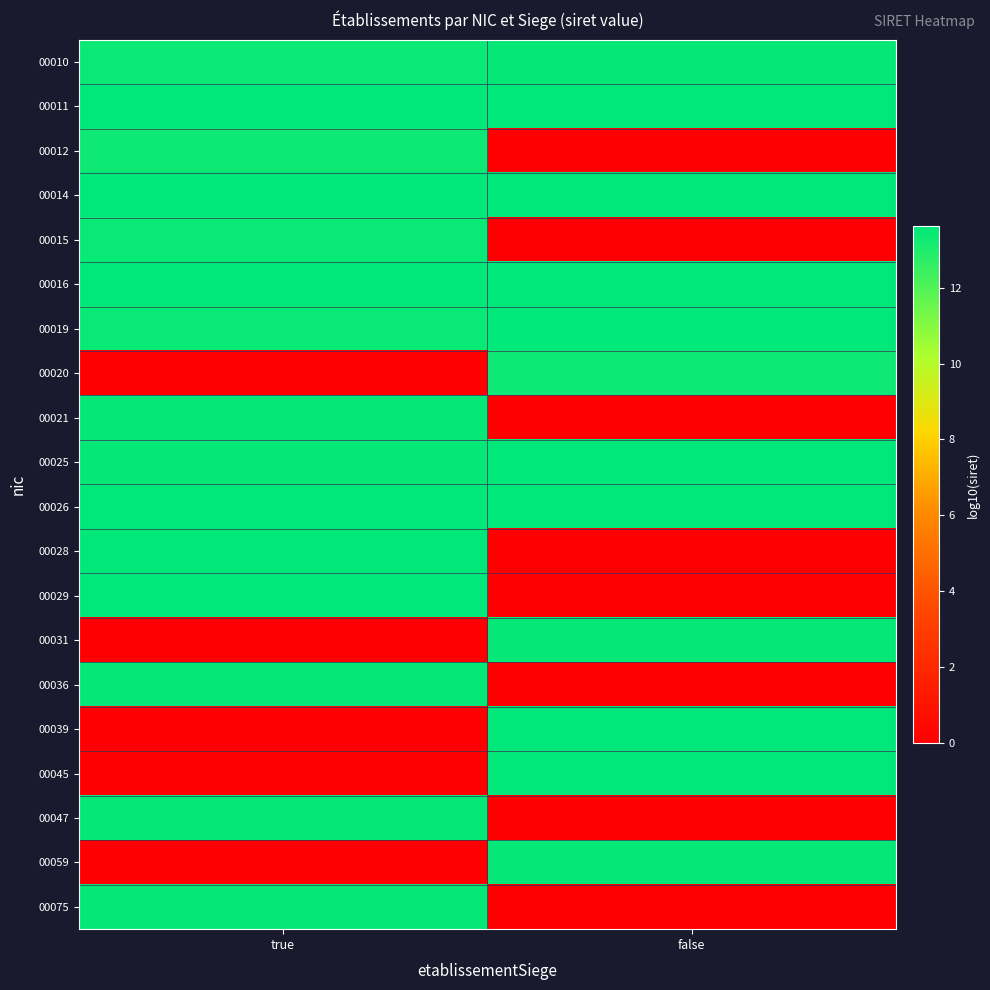

Reading left to right, list all the values displayed in this chart.

00010: true=13.4	false=13.5
00011: true=13.6	false=13.6
00012: true=13.3	false=0.0
00014: true=13.6	false=13.6
00015: true=13.4	false=0.0
00016: true=13.6	false=13.6
00019: true=13.4	false=13.6
00020: true=0.0	false=13.3
00021: true=13.5	false=0.0
00025: true=13.5	false=13.6
00026: true=13.6	false=13.6
00028: true=13.5	false=0.0
00029: true=13.6	false=0.0
00031: true=0.0	false=13.5
00036: true=13.5	false=0.0
00039: true=0.0	false=13.6
00045: true=0.0	false=13.6
00047: true=13.5	false=0.0
00059: true=0.0	false=13.5
00075: true=13.5	false=0.0